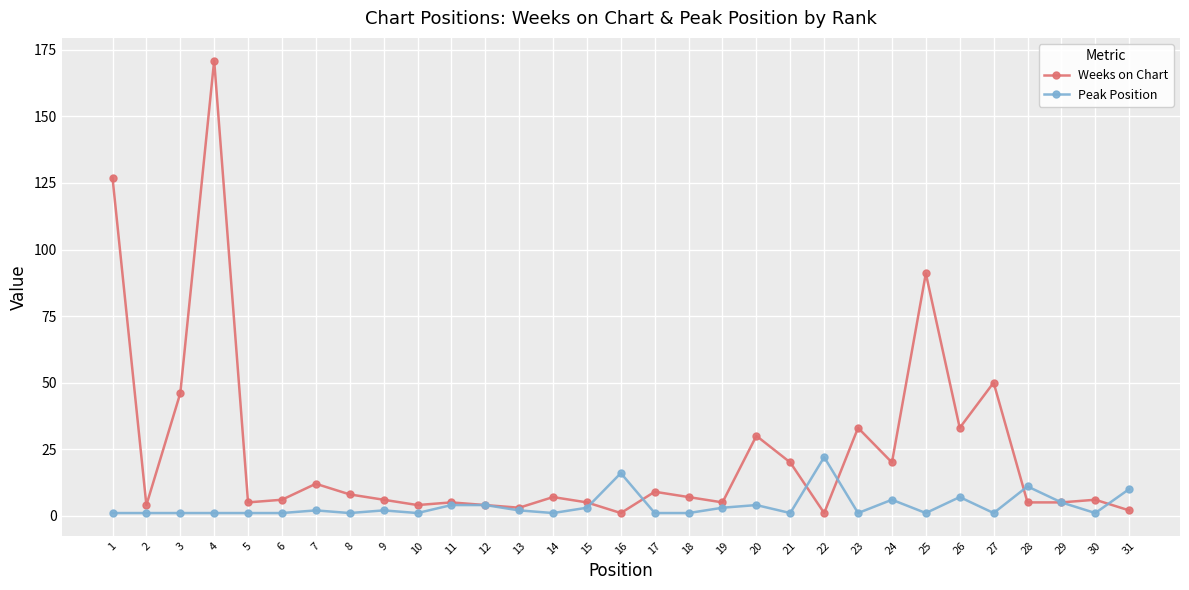

Which series has the largest range (max minus min)?

Weeks on Chart